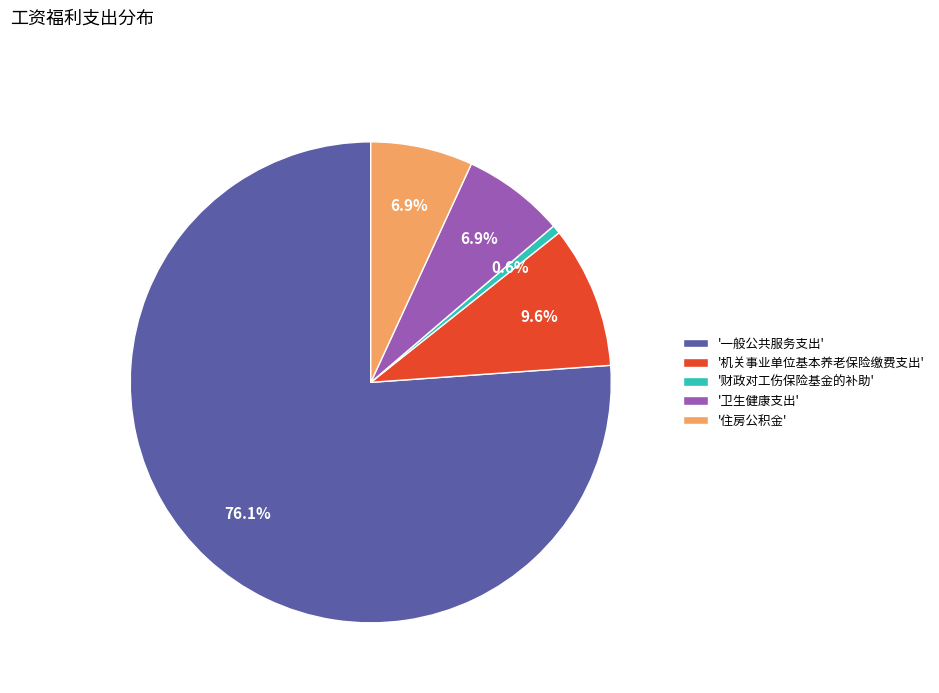

Which slice represents more than half of the pie?

'一般公共服务支出'